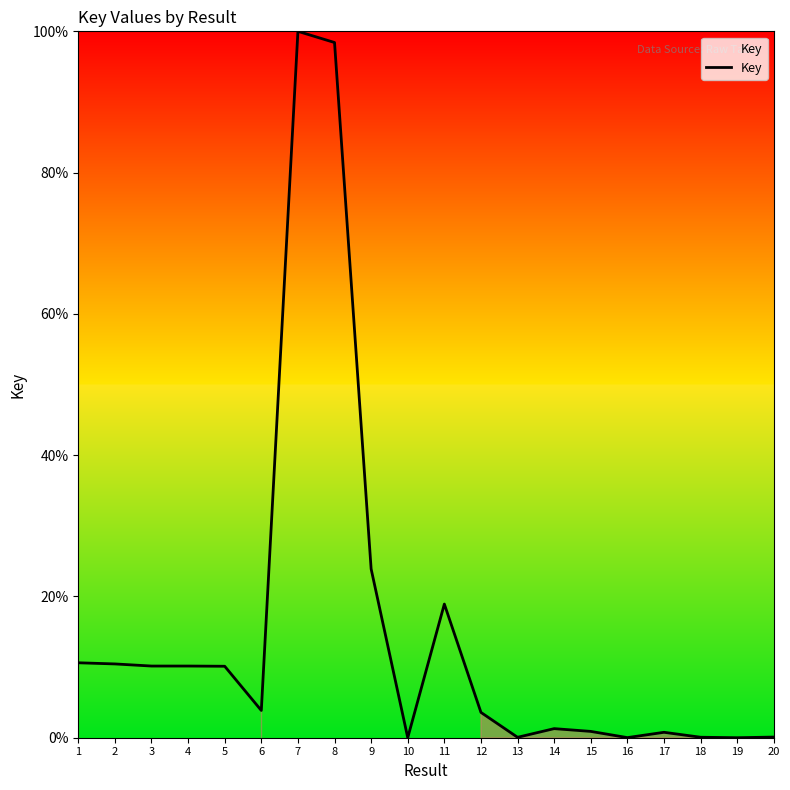

True or false: there are more than 1 points higher than both neighbors.

True